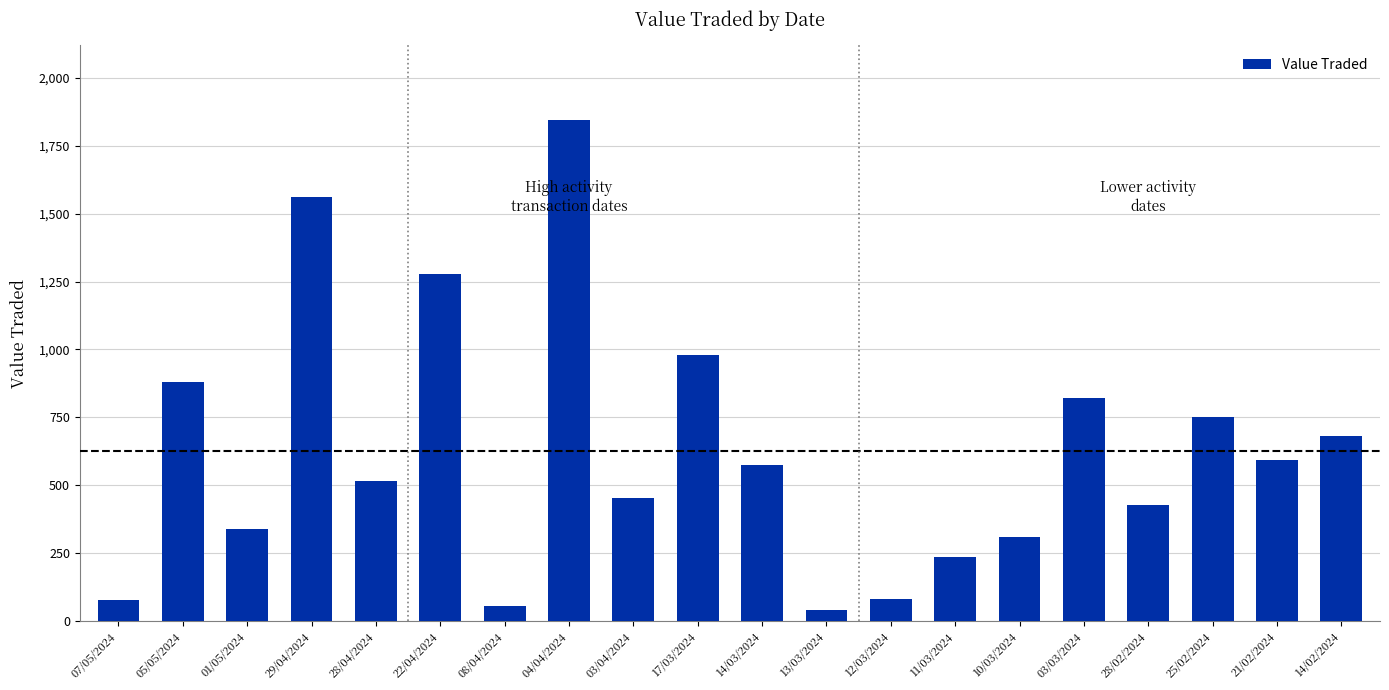

The value at 25/02/2024 is 752. True or false?

True